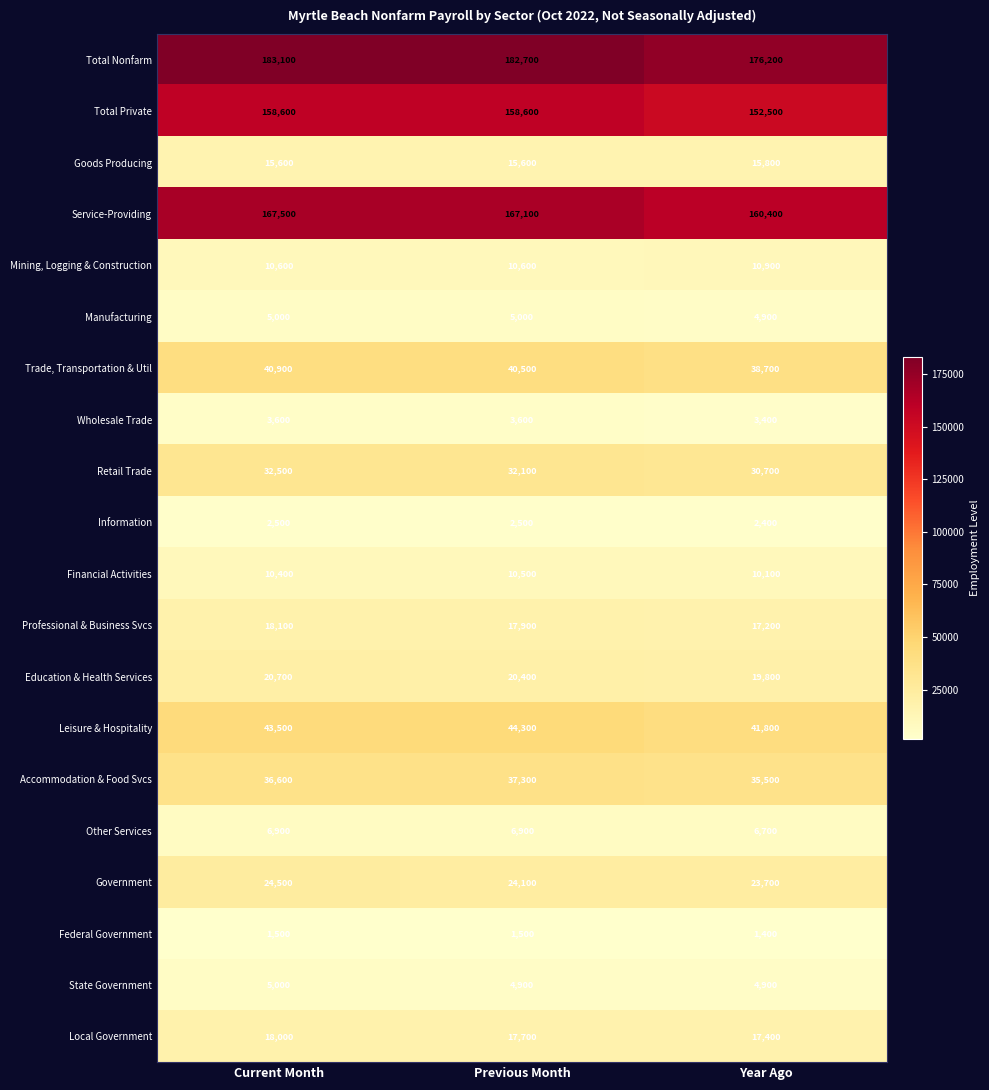

At which label is Service-Providing closest to 163950?

Previous Month